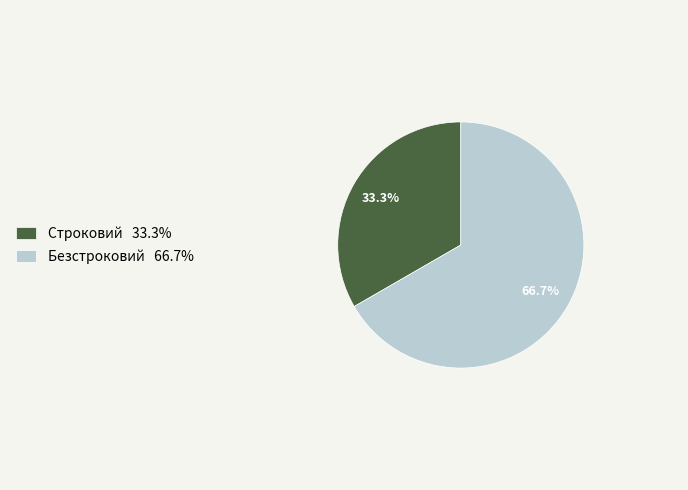

Between Безстроковий 66.7% and Строковий 33.3%, which is larger?

Безстроковий 66.7%